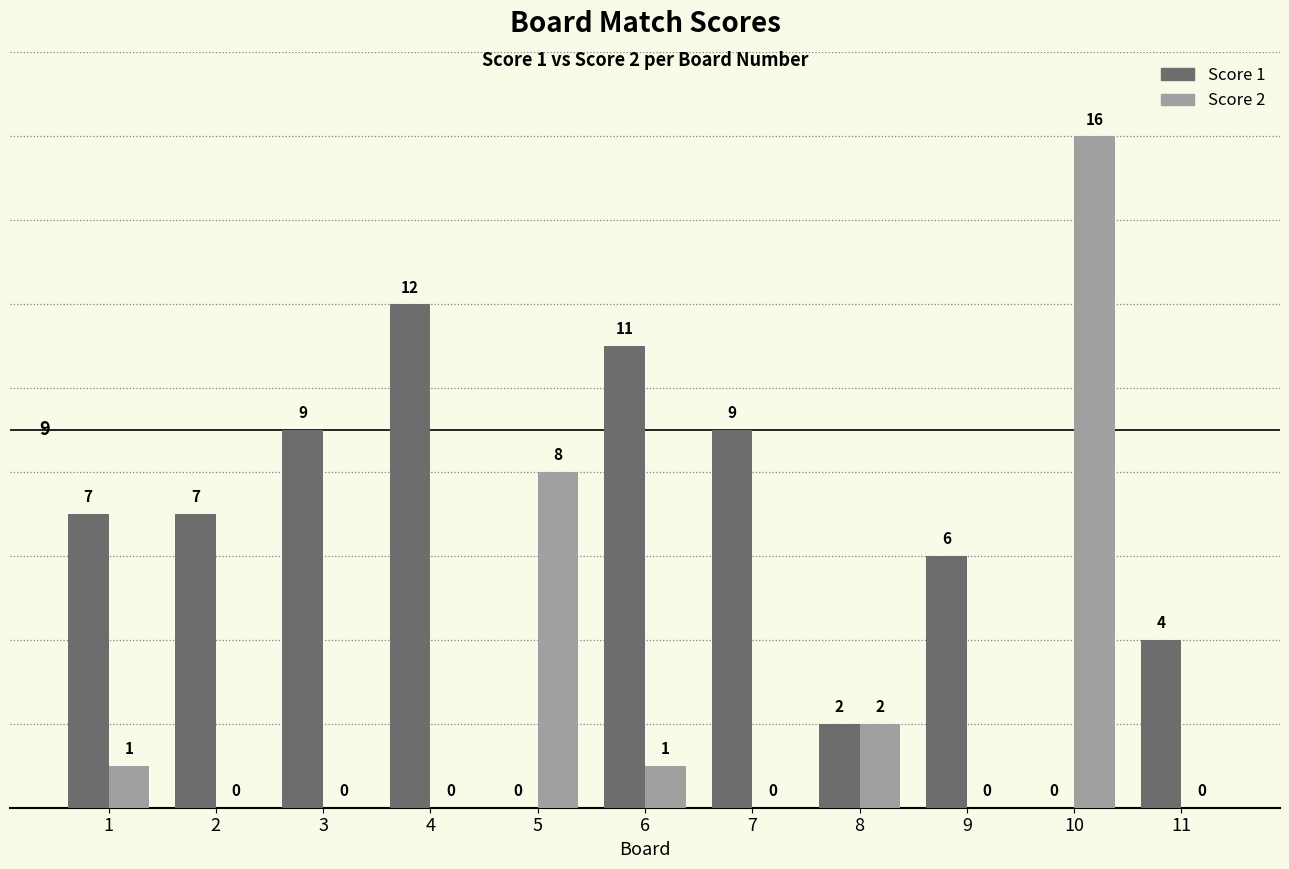

What is the sum of the Score 1 values at 2 and 7?

16